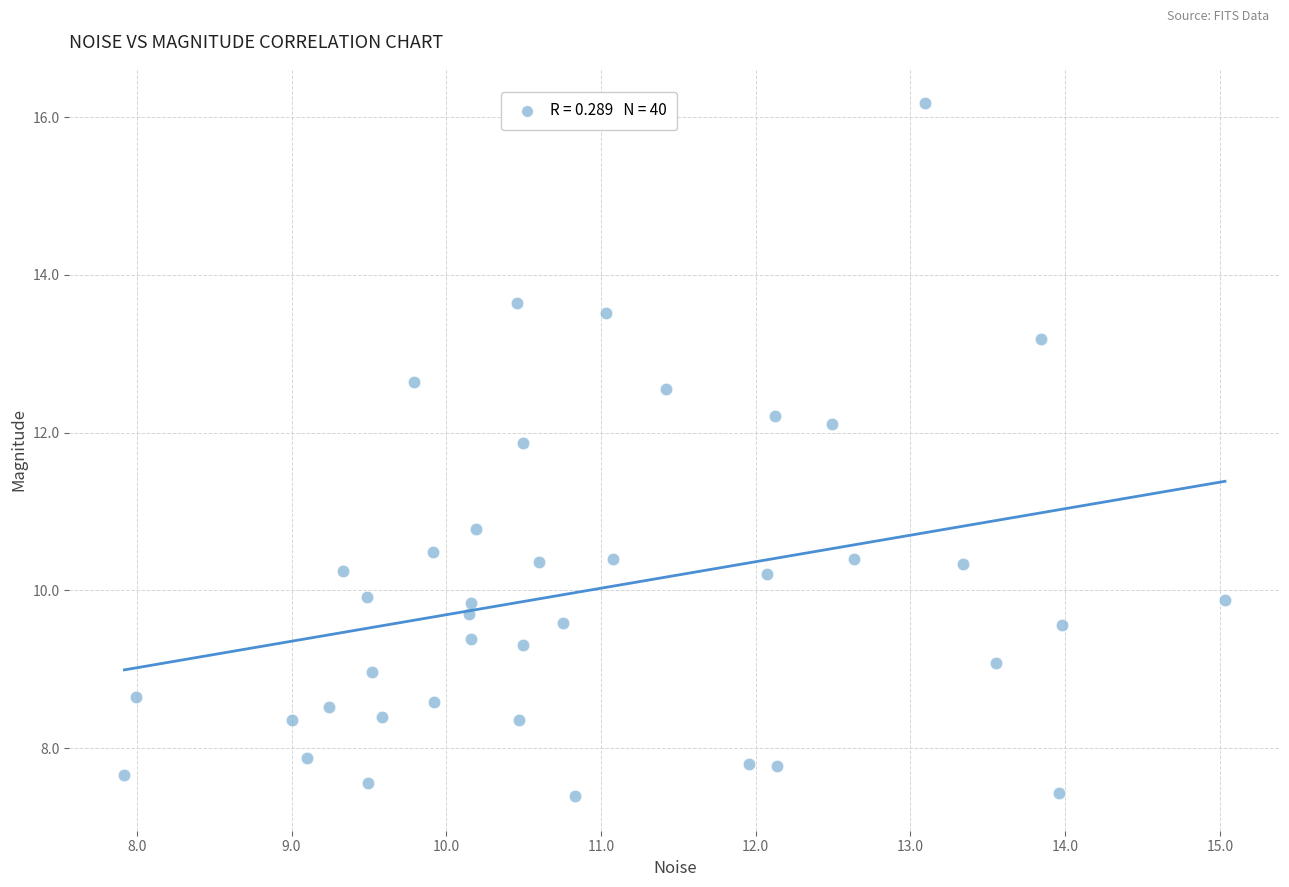

What Y value in the scatter plot is closest to 11?

10.8